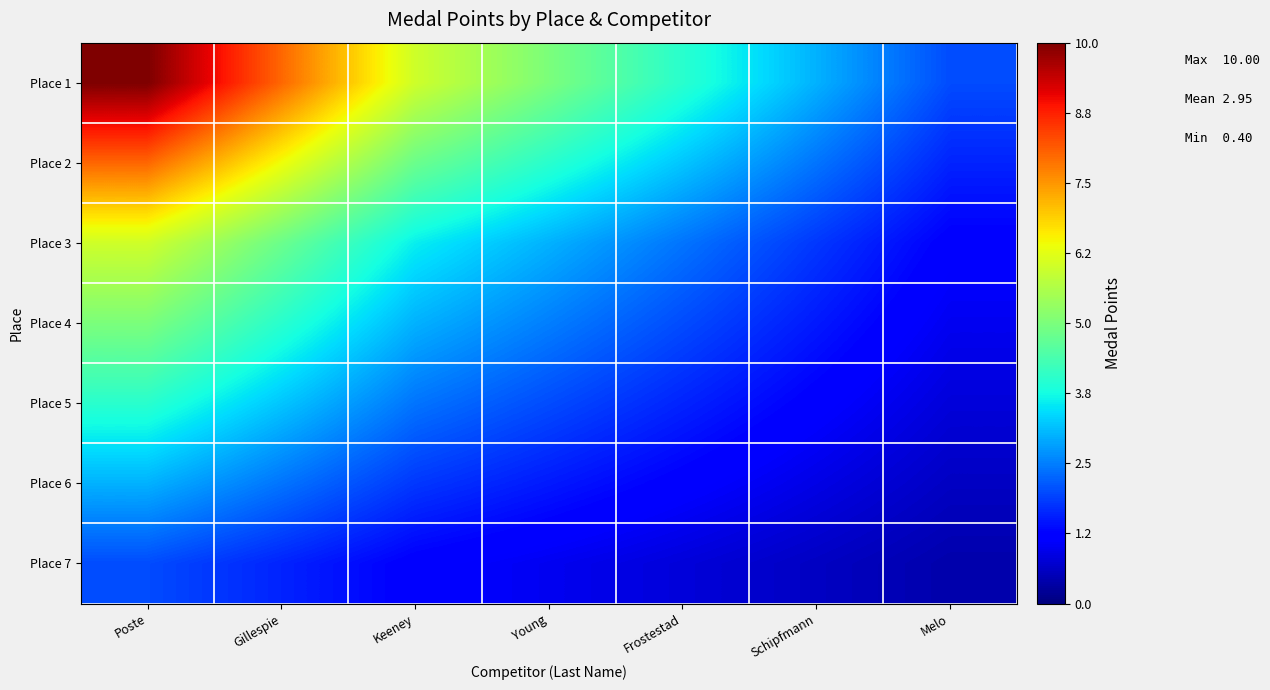

How many data points does each series have?

7